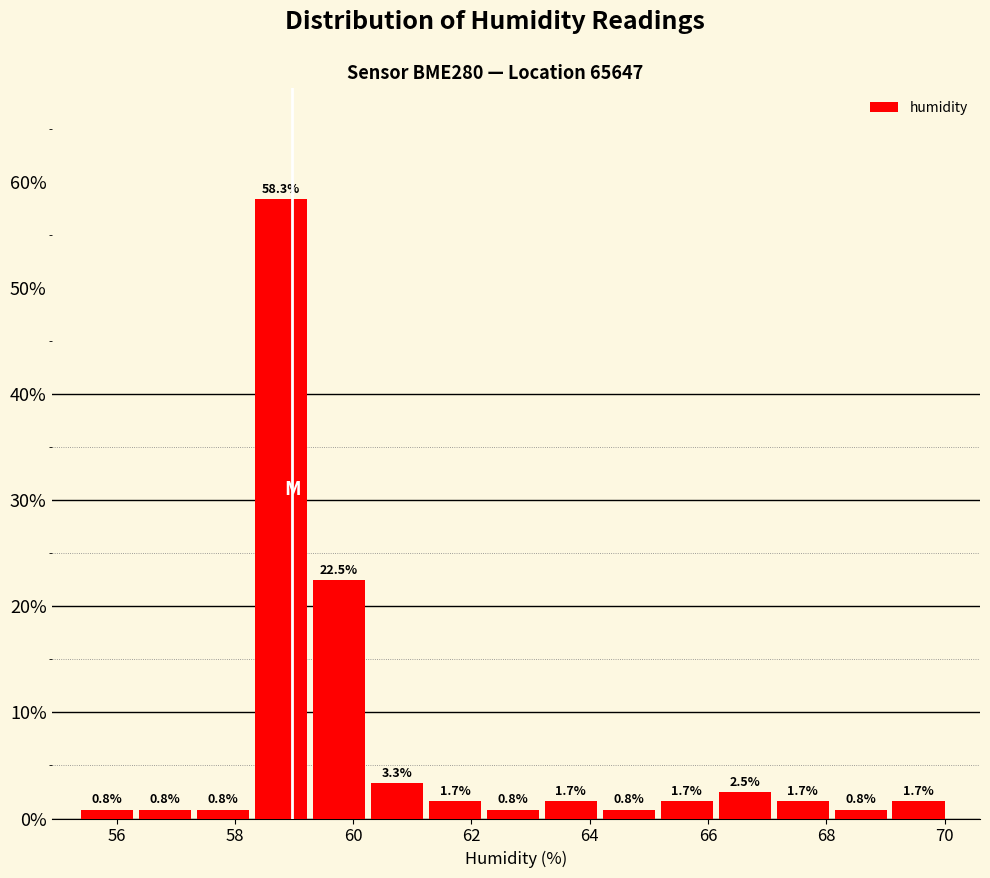

Reading left to right, list every bar in this chart as the range it spans on the x-axis followed by its height. The bar edges are not printed on the chart, so give them approximately, as read against the axis.

55.40 to 56.38: 0.8
56.38 to 57.36: 0.8
57.36 to 58.34: 0.8
58.34 to 59.32: 58.3
59.32 to 60.30: 22.5
60.30 to 61.28: 3.3
61.28 to 62.26: 1.7
62.26 to 63.24: 0.8
63.24 to 64.22: 1.7
64.22 to 65.20: 0.8
65.20 to 66.18: 1.7
66.18 to 67.16: 2.5
67.16 to 68.14: 1.7
68.14 to 69.12: 0.8
69.12 to 70.10: 1.7